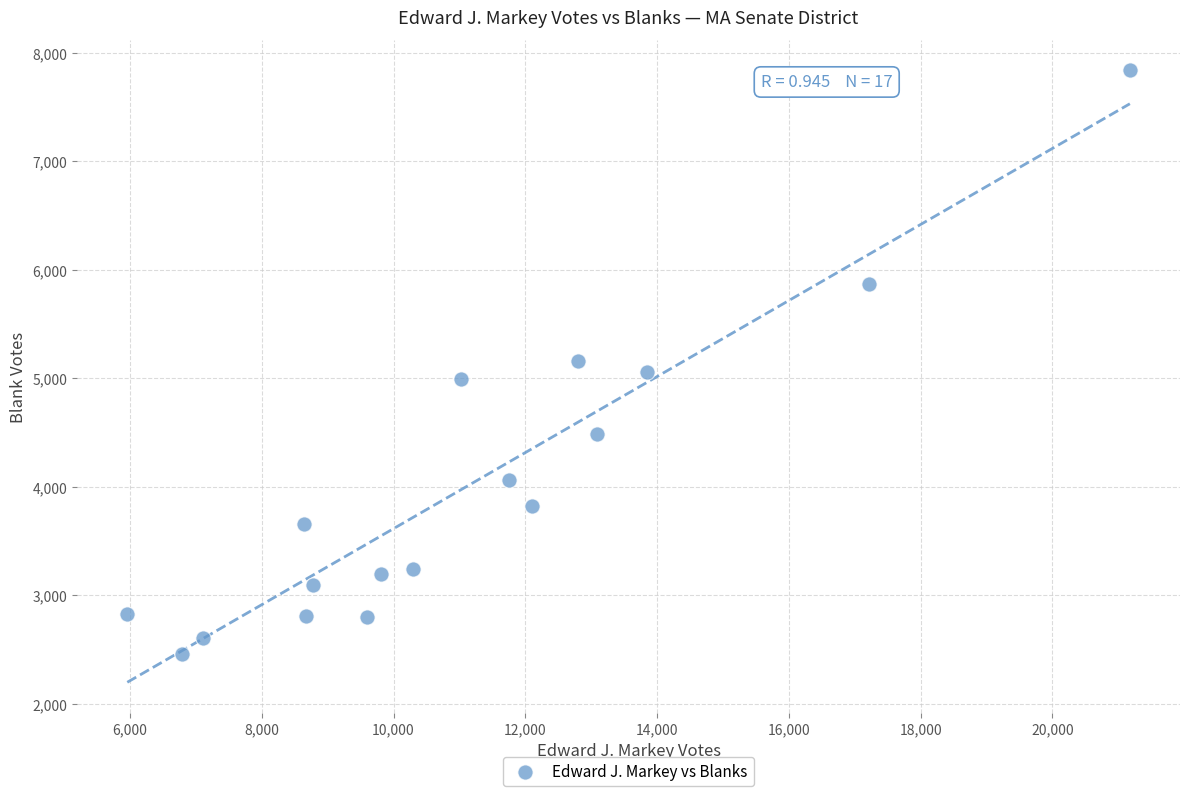

What is the range of X values (max minus min)?

15217